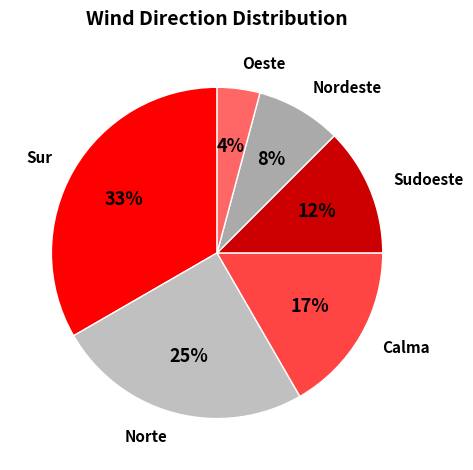

How many segments does this pie chart have?

6